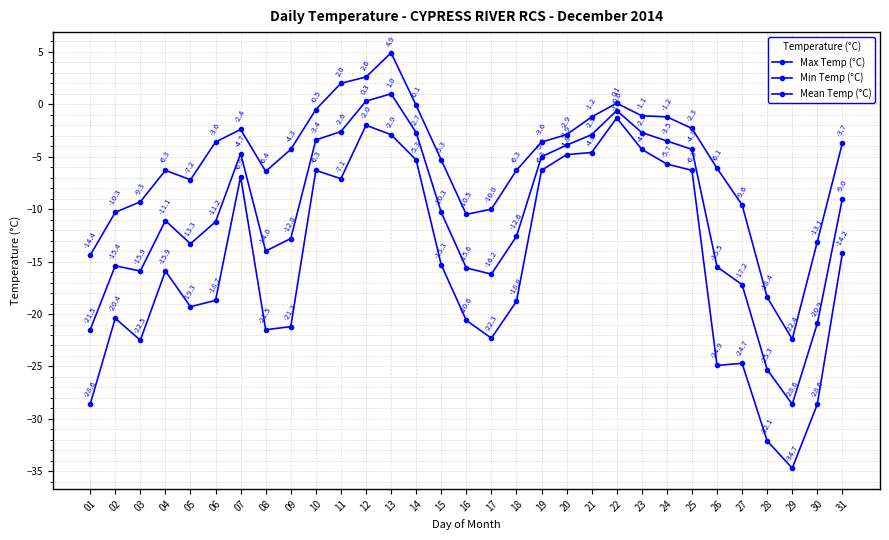

How many data points does each series have?

31